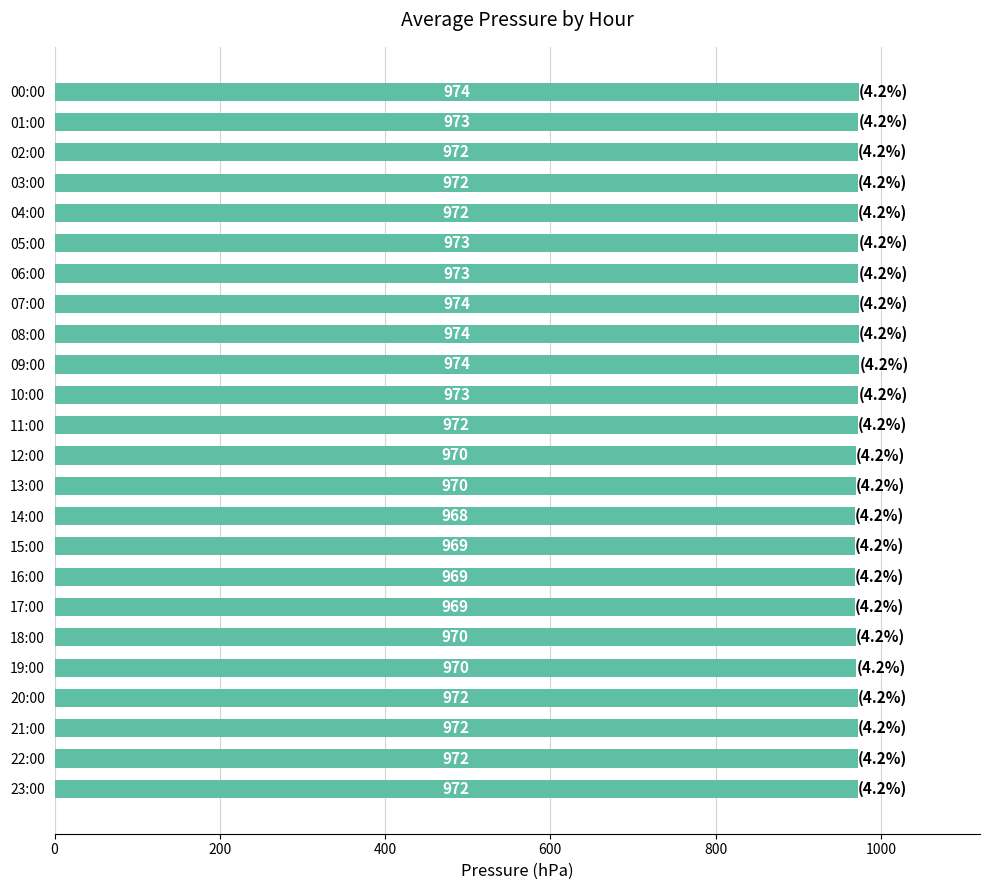

Approximately how many times larger is the value at 14:00 compared to 05:00?

1.0